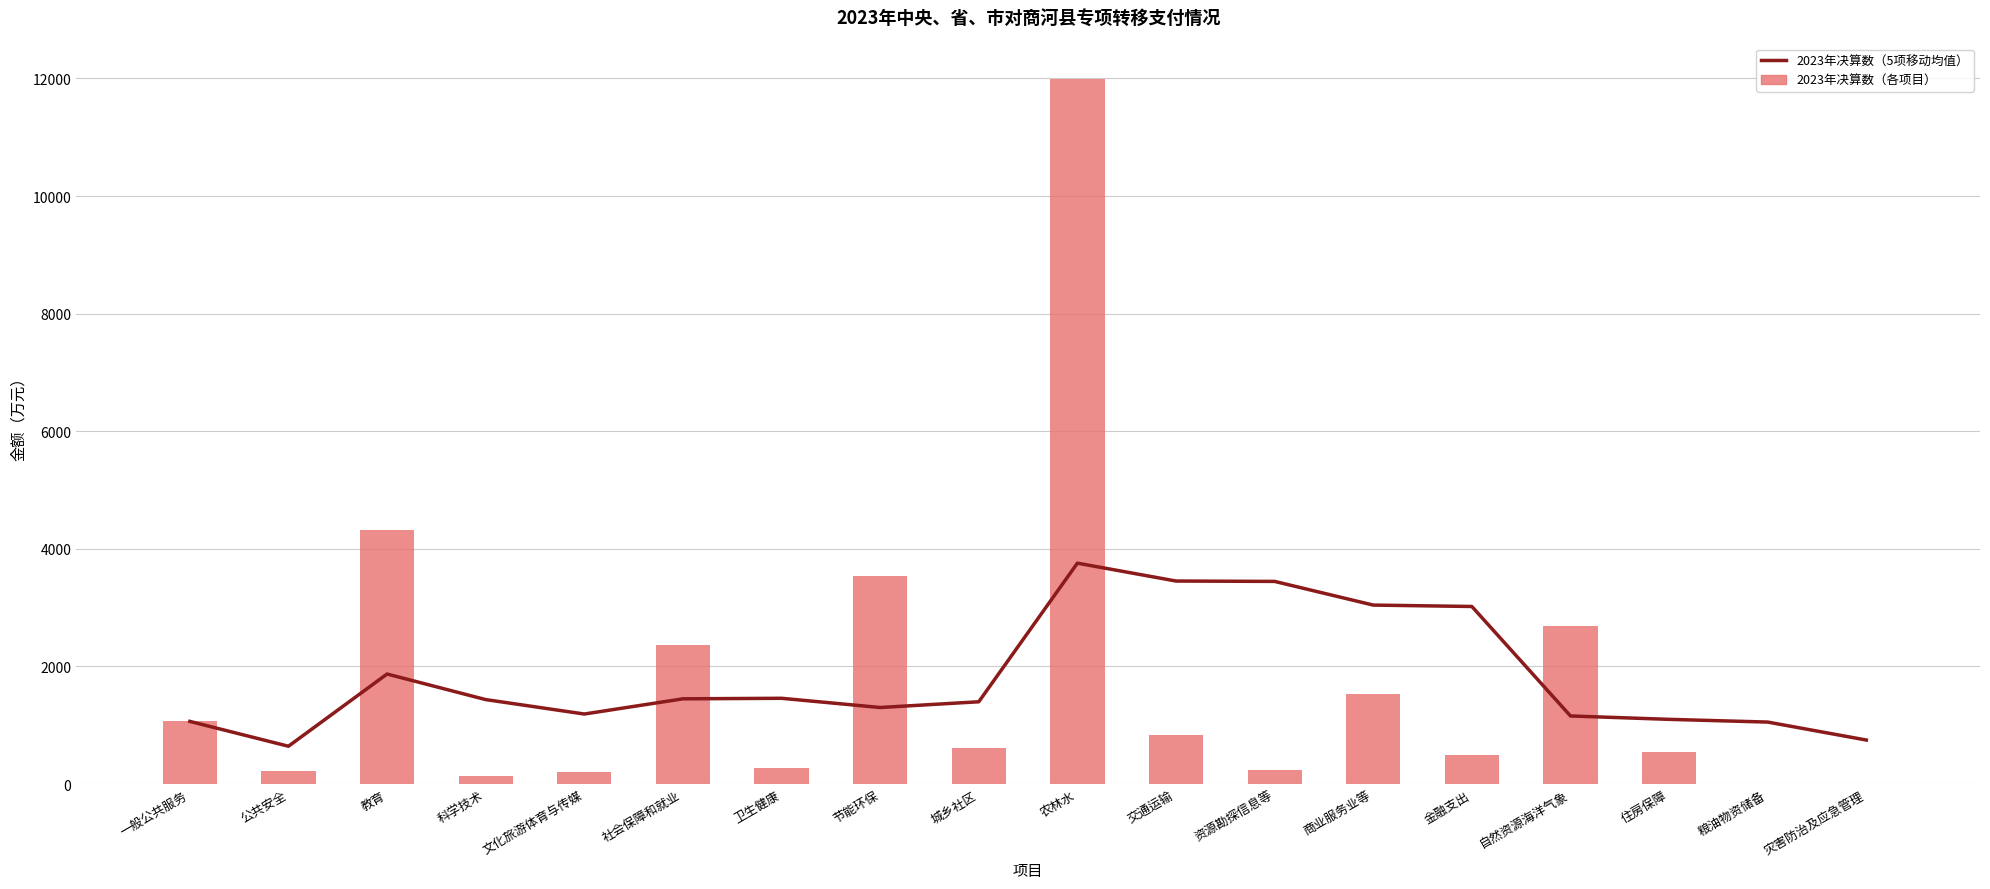

At which category is the sum across all series the highest?

农林水